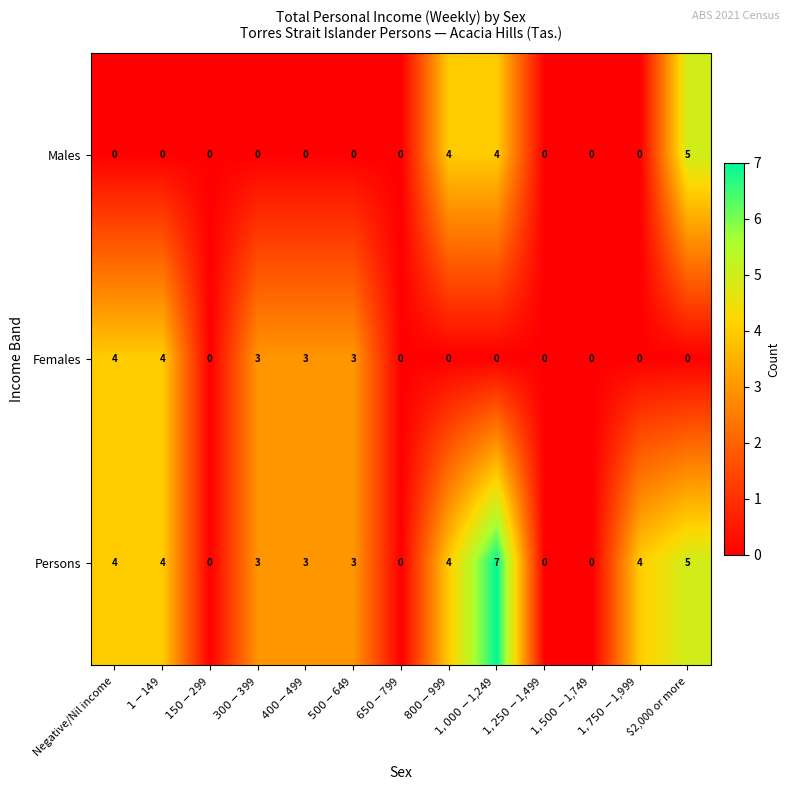

Which series has the widest spread of values?

Persons